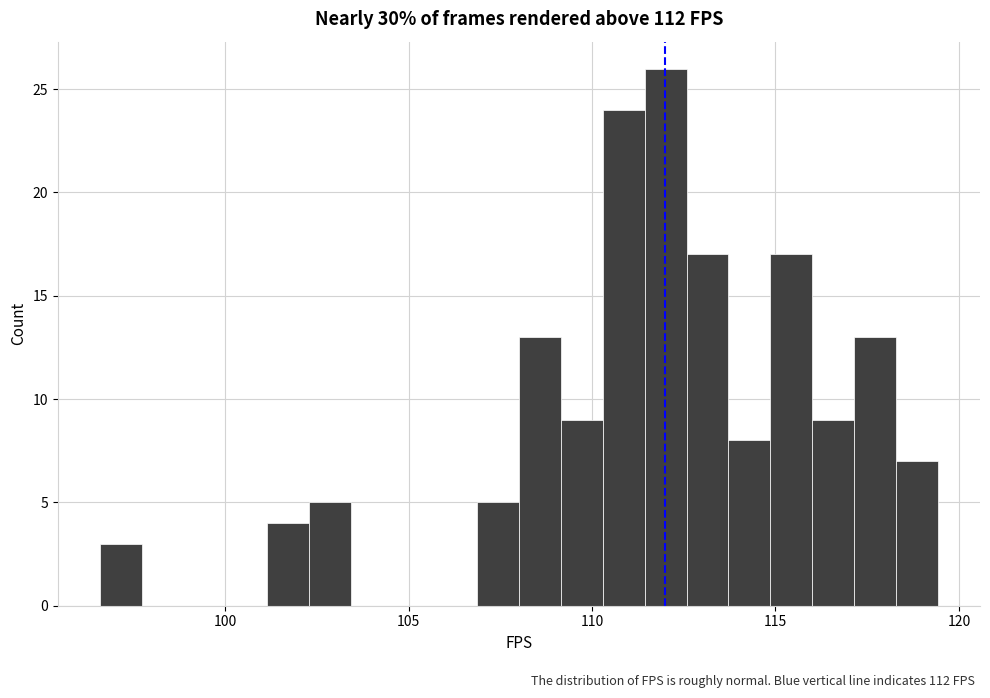

Around what value on the x-axis is the tallest bar? Give the approximate position of its centre, as read against the axis.

112.0